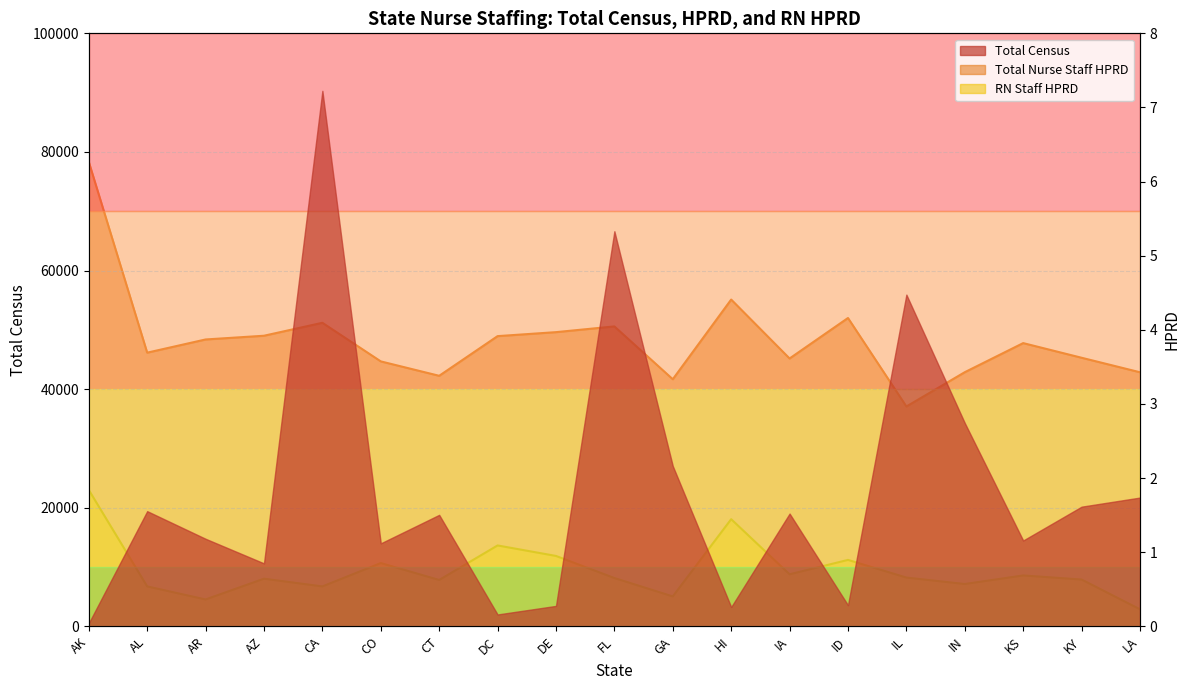

Where is Total Nurse Staff HPRD nearest to the value 4?

DE